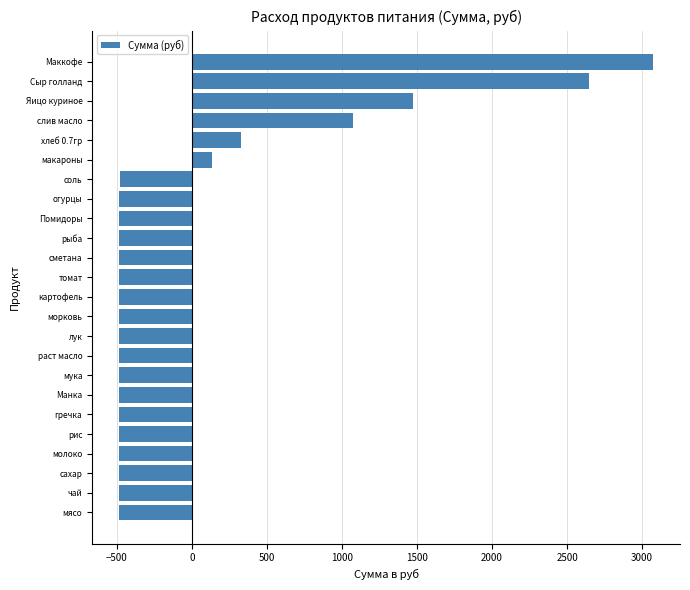

How many categories are shown in the chart?

24